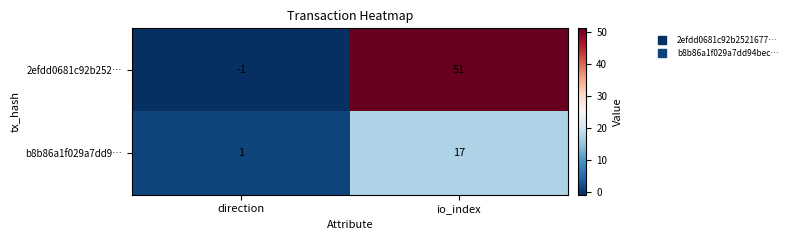

Rank the series by their maximum value, from lowest to highest.

b8b86a1f029a7dd9…, 2efdd0681c92b252…